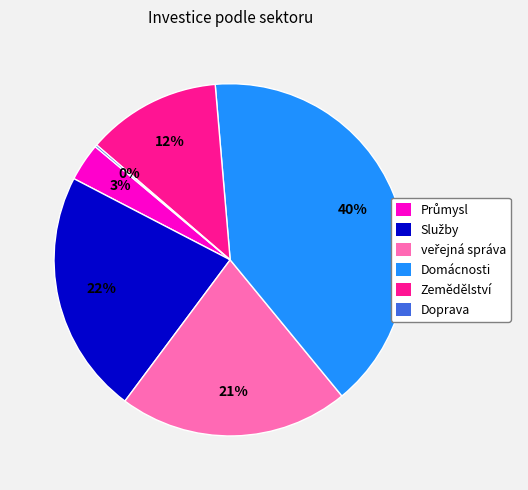

To the nearest percent, what is the average slice percentage?

17%